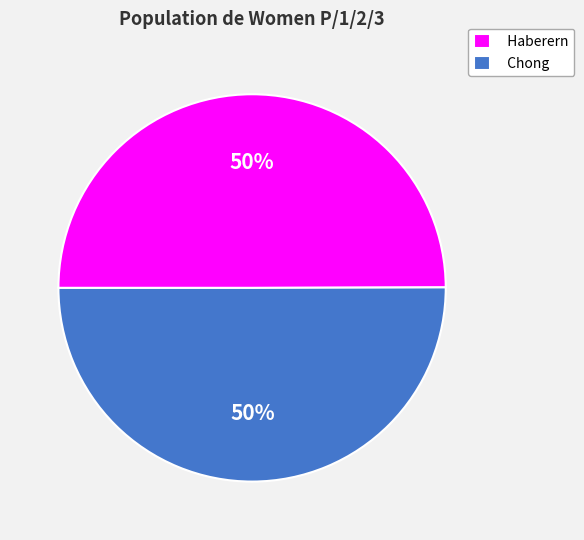

How many segments does this pie chart have?

2